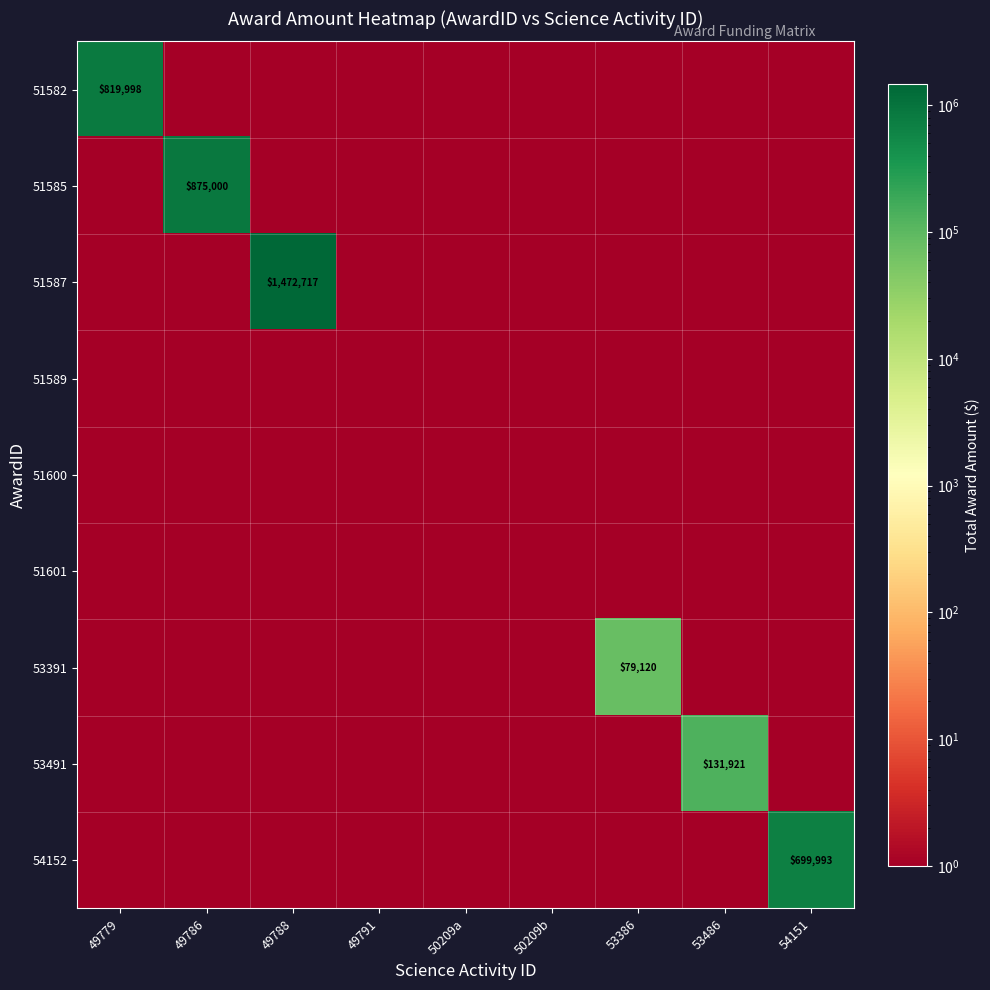

Read the 53491 value at 53486.

131921.0